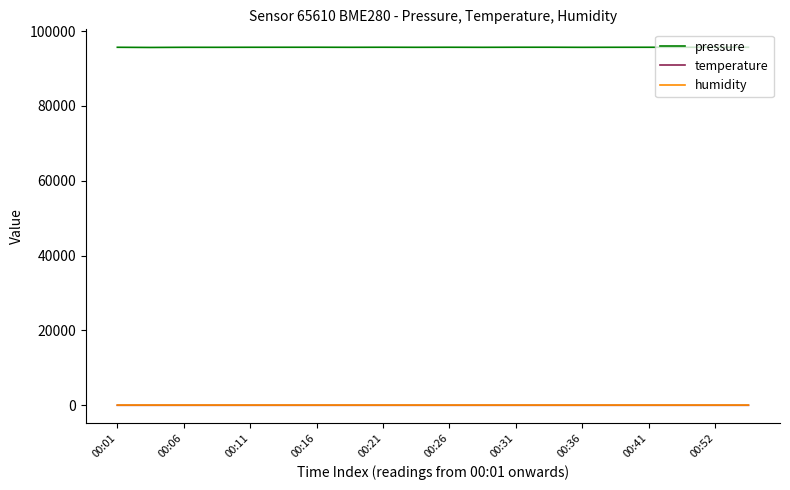

Which series has the largest total across all categories?

pressure